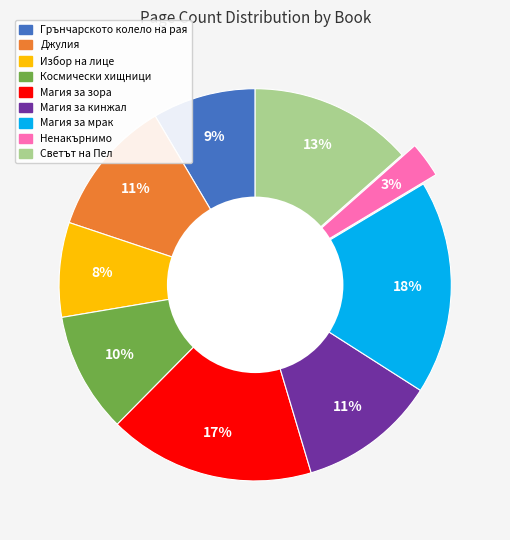

To the nearest percent, what portion does Магия за кинжал represent?

11%